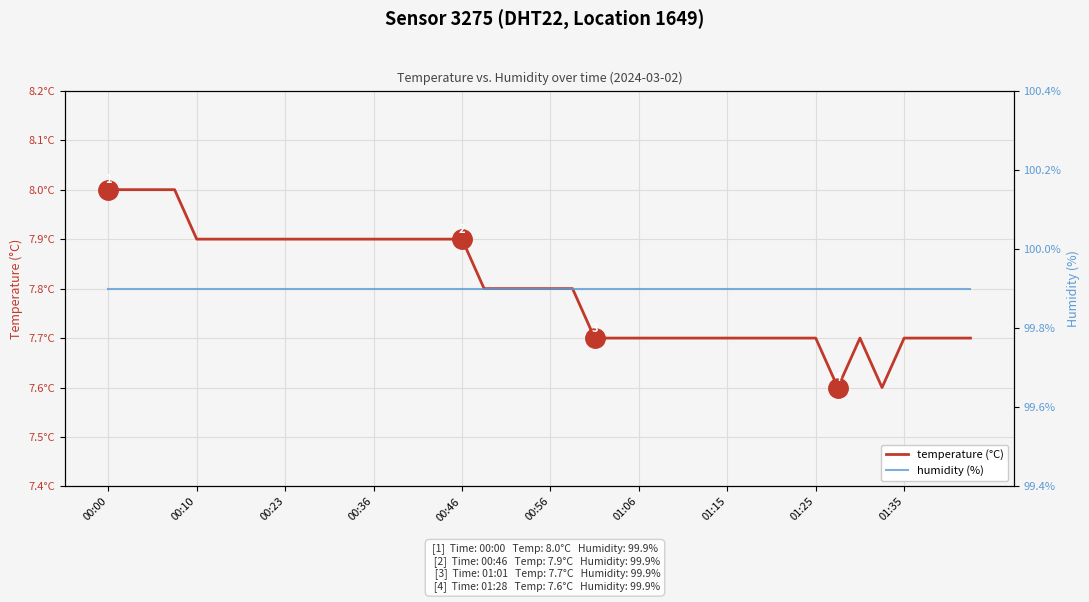

How many series are shown in this chart?

2